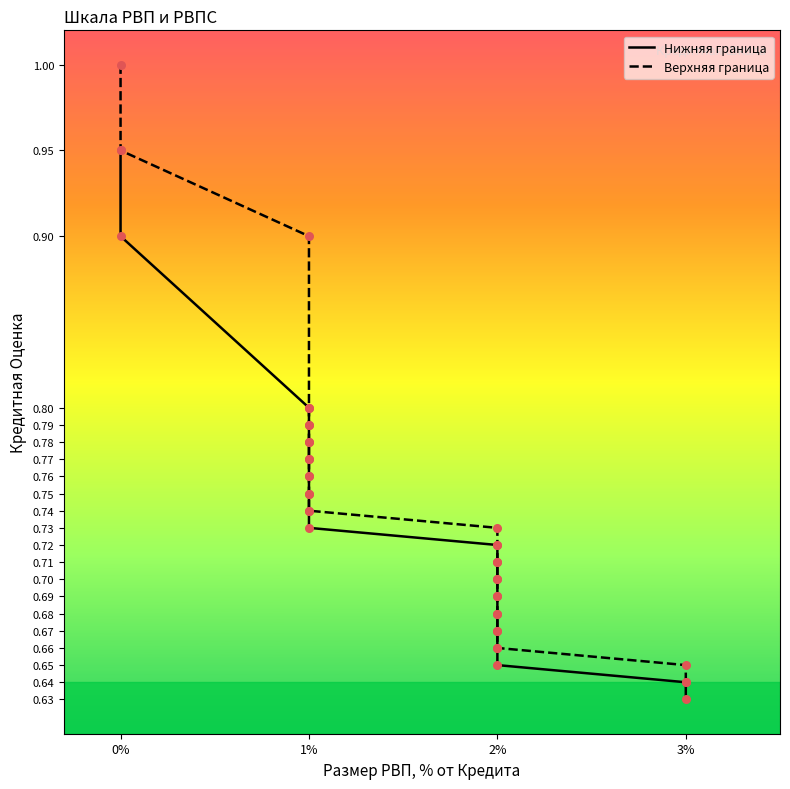

What are all the series names shown in the legend?

Нижняя граница, Верхняя граница